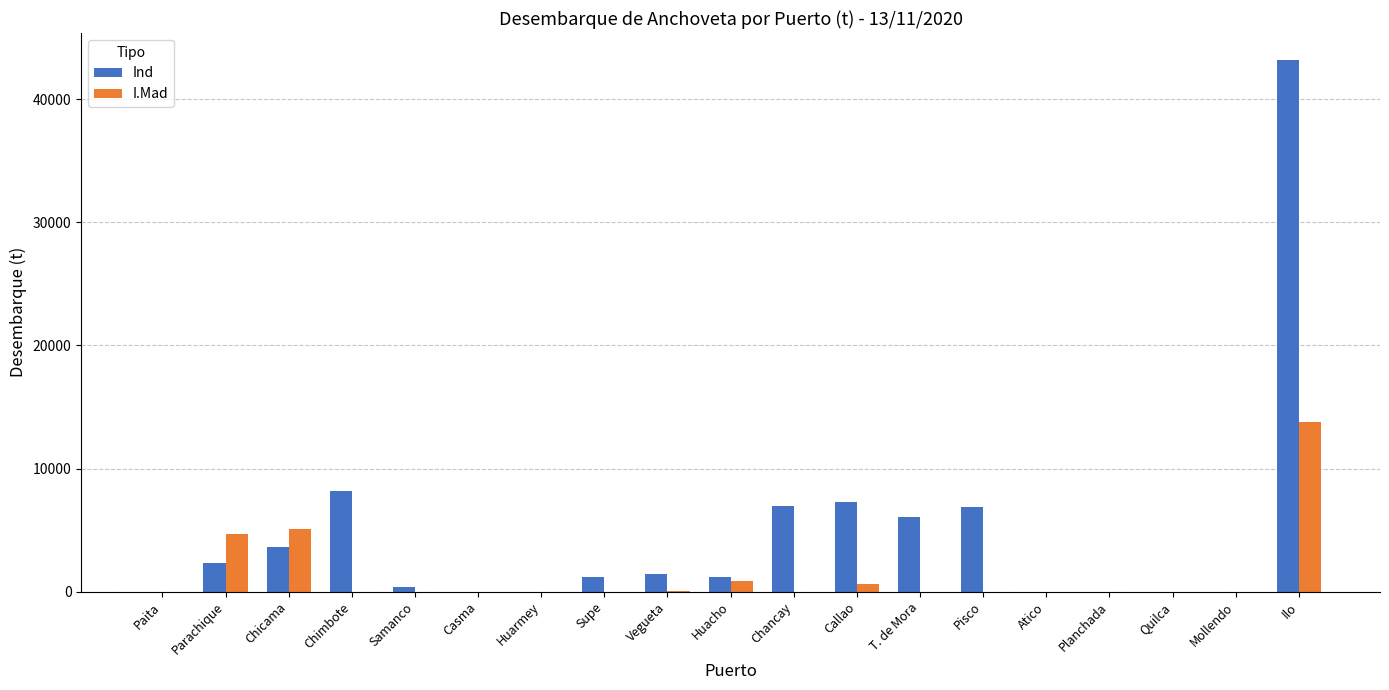

What is the sum of all Ind values?

88756.4